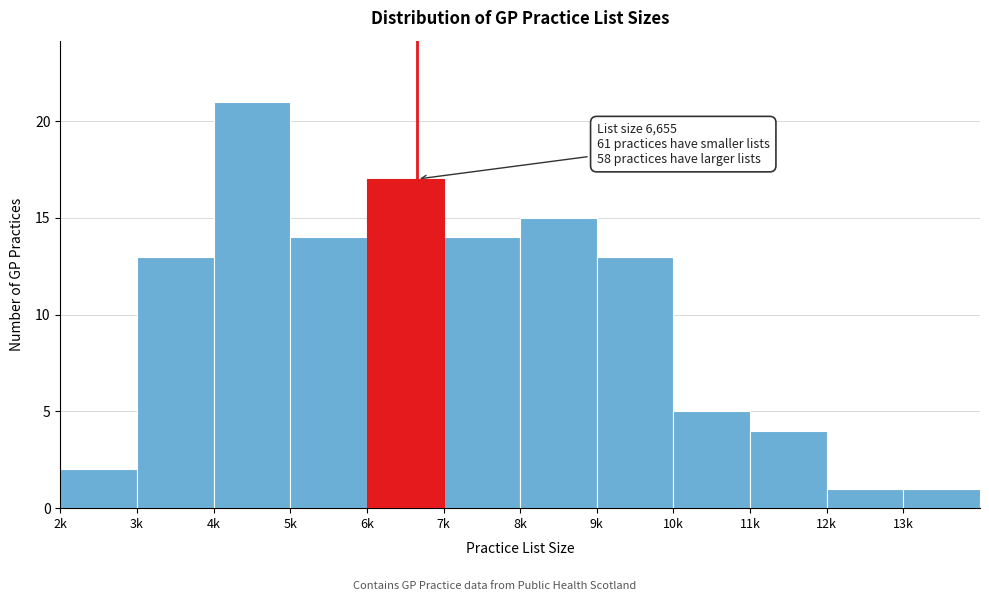

Reading left to right, extract all data points from this chart.

2k=2	3k=13	4k=21	5k=14	6k=17	7k=14	8k=15	9k=13	10k=5	11k=4	12k=1	13k=1